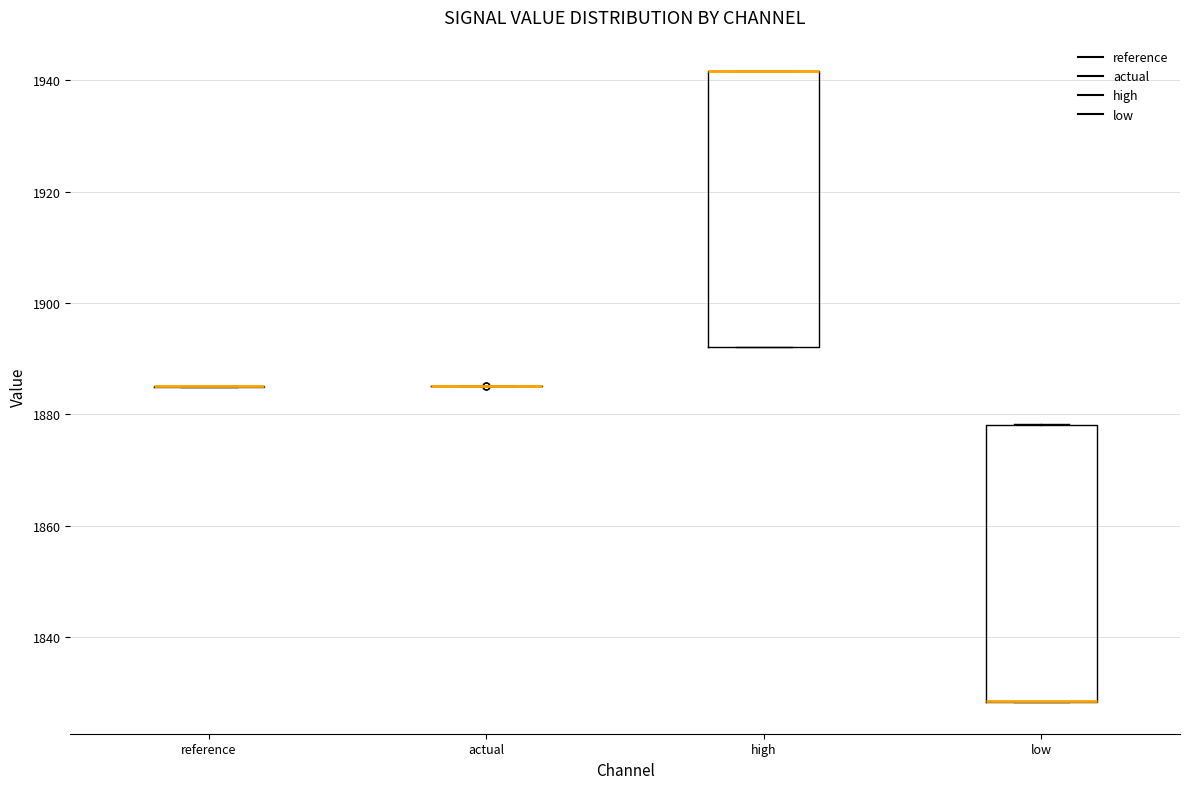

Reading left to right, read every box against the y-axis: the position of its median line, the range the box covers, and the ends of its whiskers. The values are not printed on the chart, so give them approximately, as read against the axis.

reference: box collapsed to a line at 1886, whiskers 1884 to 1886
actual: box collapsed to a line at 1886, whiskers 1886 to 1886
high: median 1942 (drawn on the box's upper edge), box 1892 to 1942, whiskers 1892 to 1942
low: median 1828 (drawn on the box's lower edge), box 1828 to 1878, whiskers 1828 to 1878